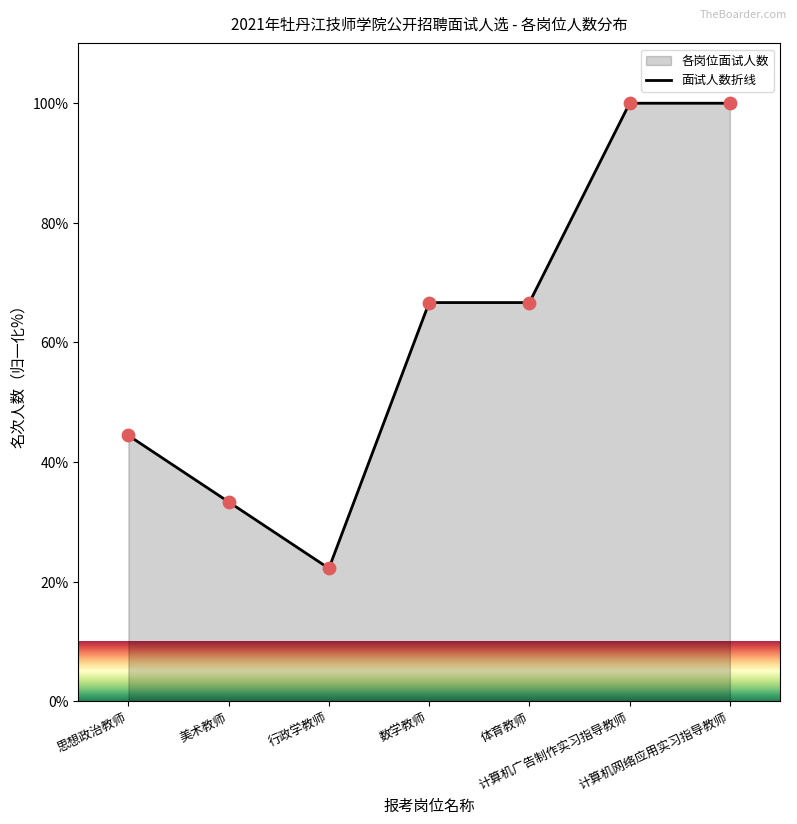

Between 行政学教师 and 思想政治教师, which is larger?

思想政治教师